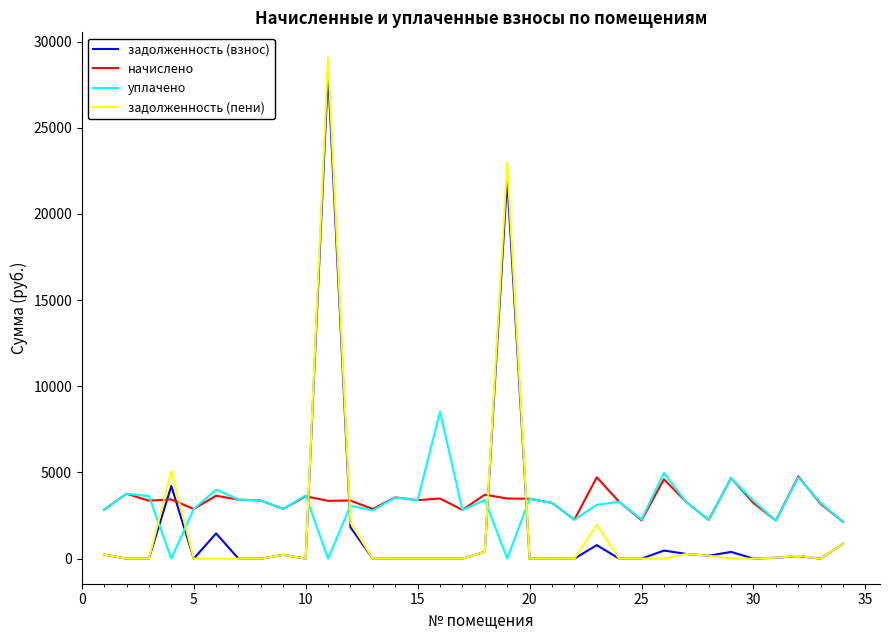

True or false: задолженность (пени) and начислено cross at least once.

True